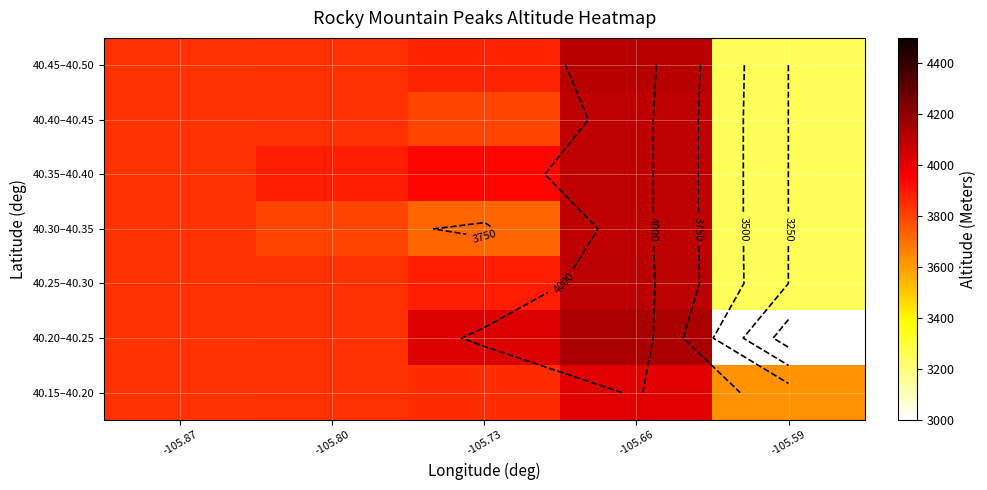

List the series in order of their peak value, highest first.

40.20–40.25, 40.45–40.50, 40.25–40.30, 40.40–40.45, 40.35–40.40, 40.30–40.35, 40.15–40.20